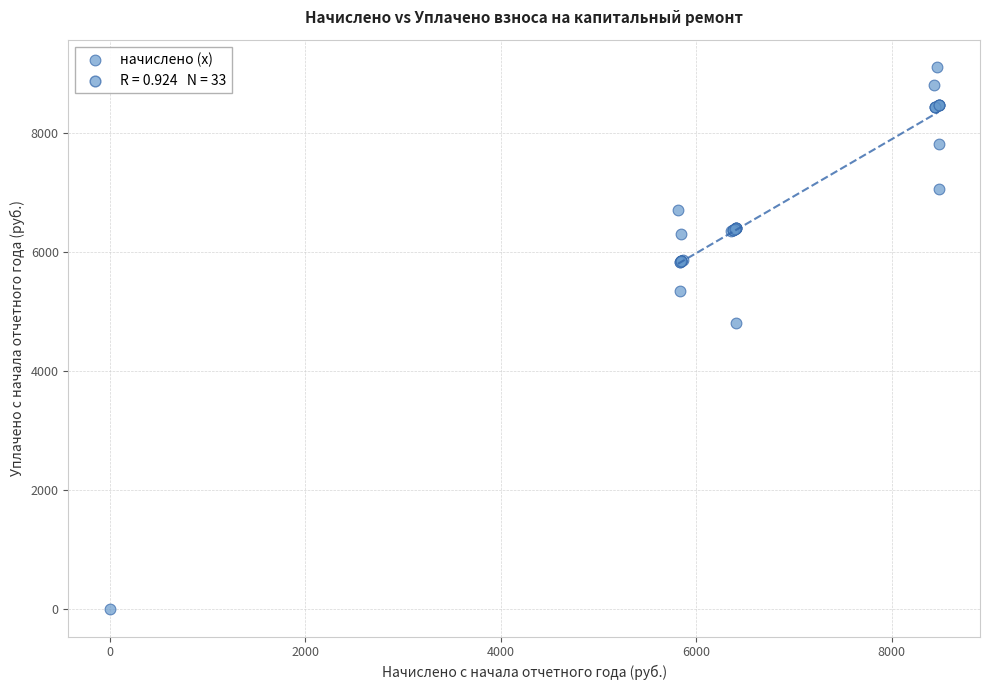

What Y value in the scatter plot is closest to 4557?

4806.5